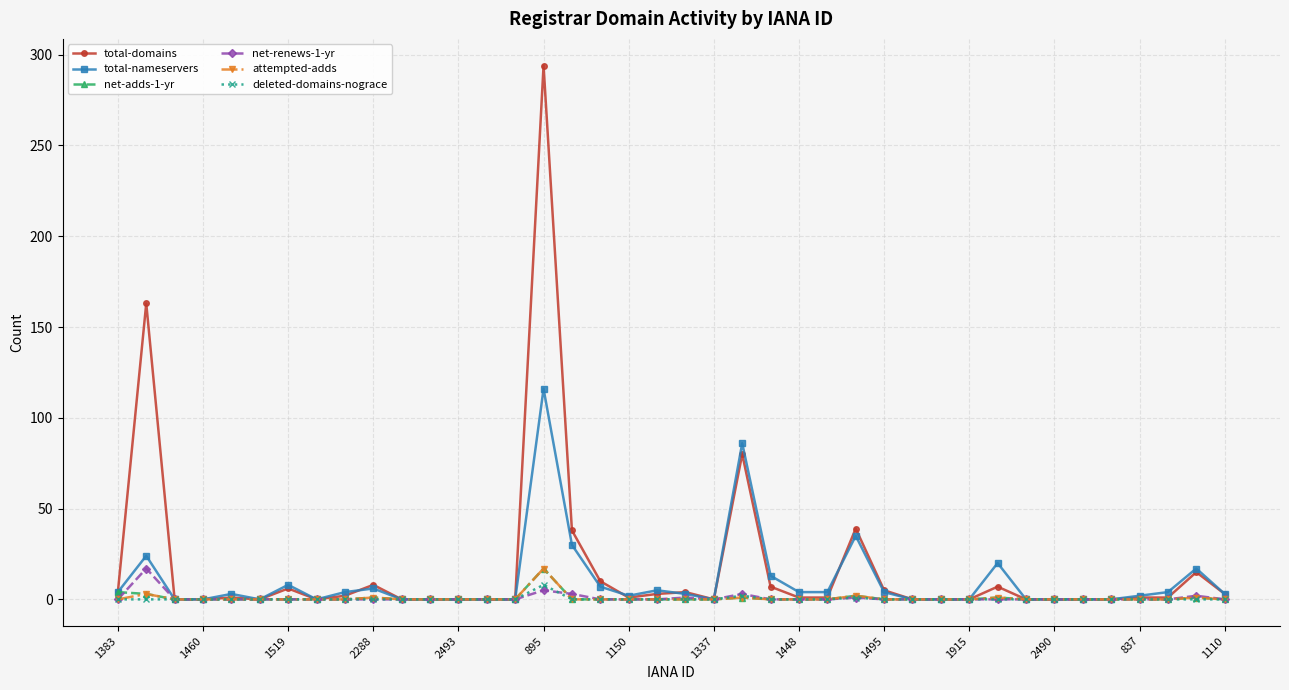

Which series has the largest range (max minus min)?

total-domains